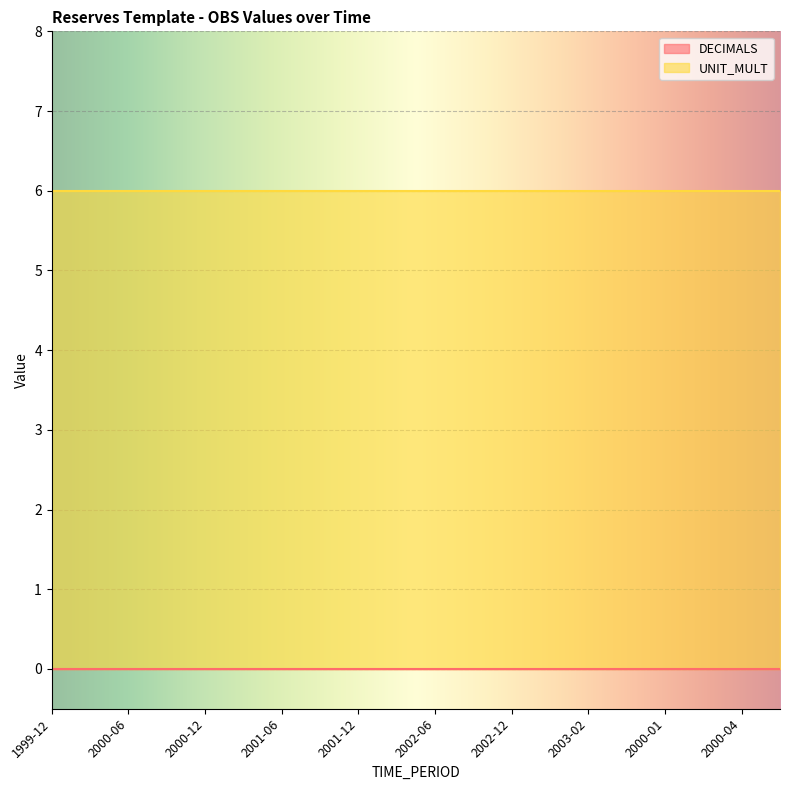

At which category does the chart reach its minimum across all series?

1999-12